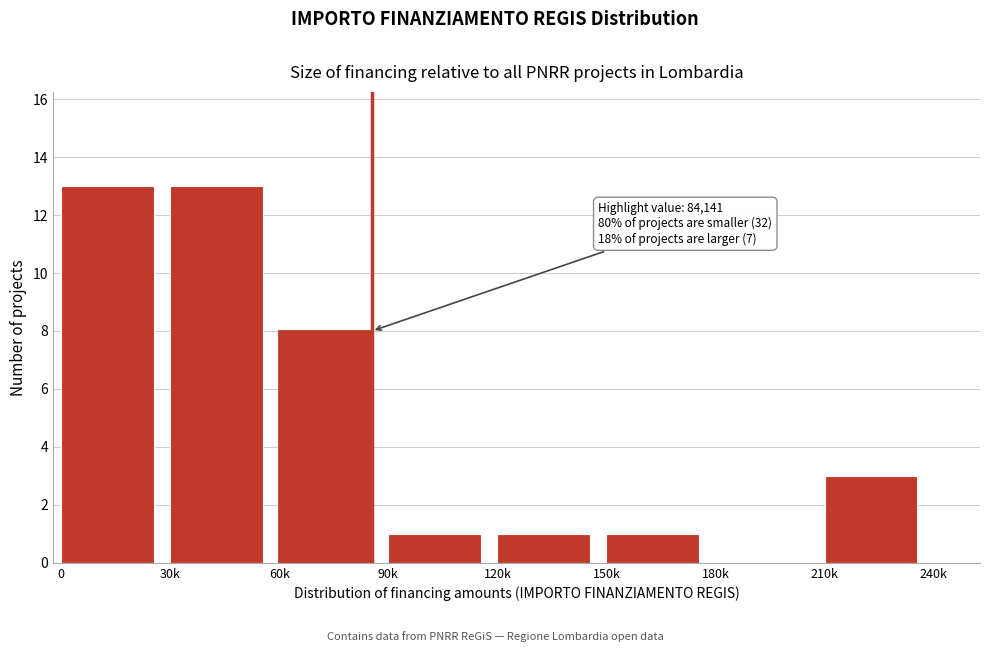

Reading right to left, what are all the values shown in this chart?

210k=3	180k=0	150k=1	120k=1	90k=1	60k=8	30k=13	0=13